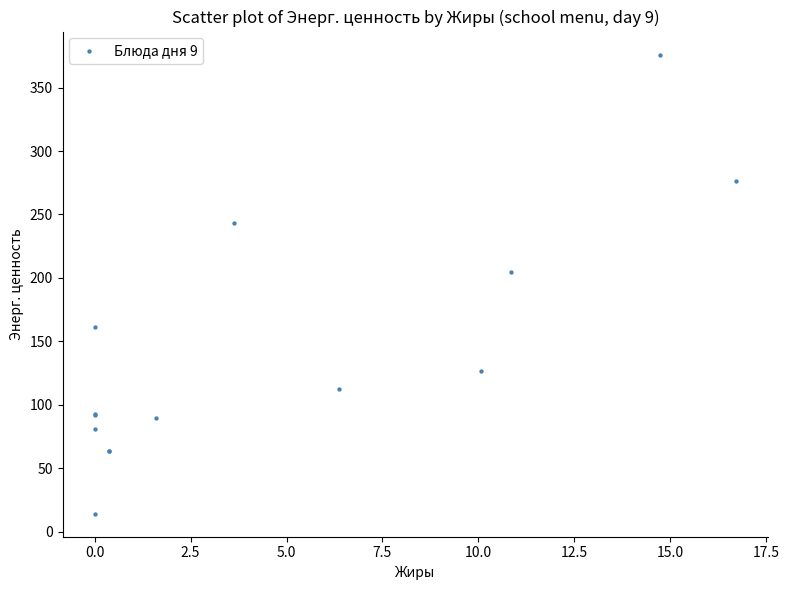

What Y value in the scatter plot is closest to 195?

204.2